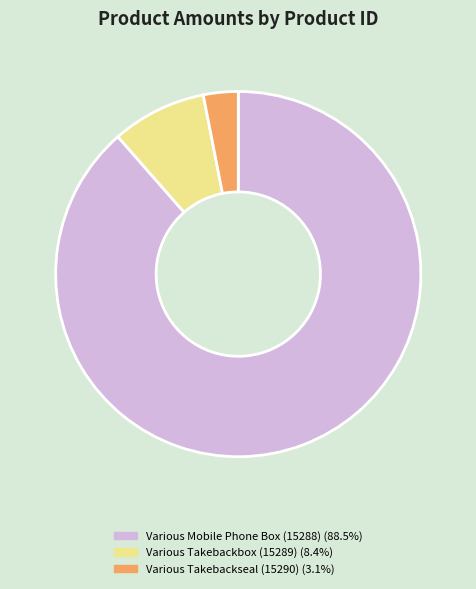

The Various Mobile Phone Box (15288) slice represents 89% of the pie. True or false?

True